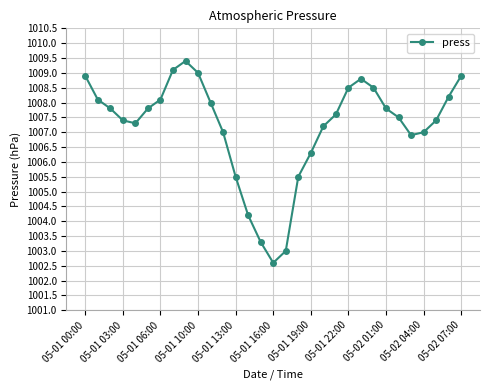

Does the chart display data point markers on the line(s)?

Yes